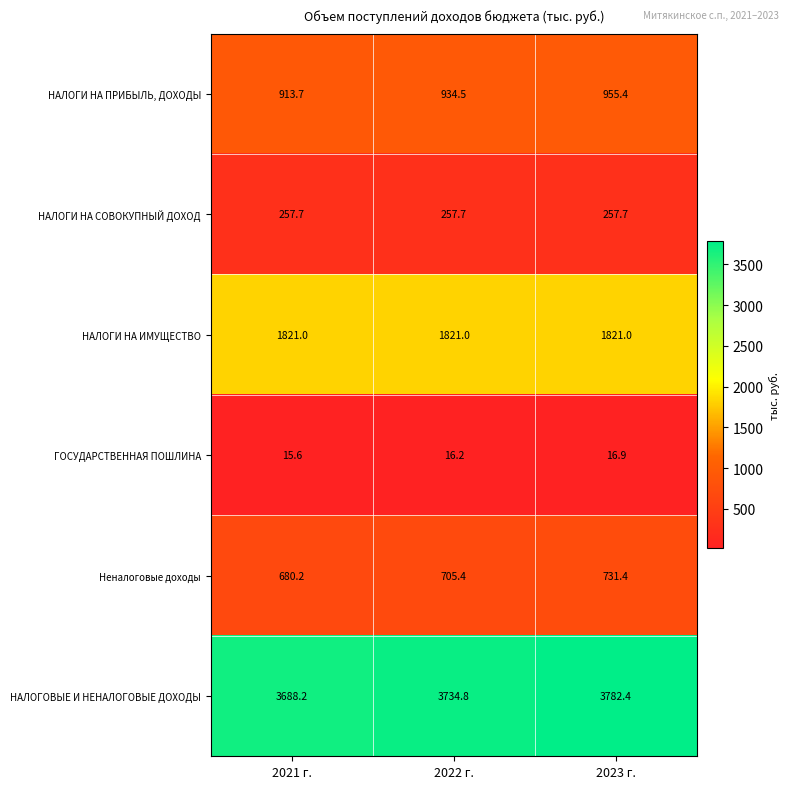

How many categories are shown in the chart?

3